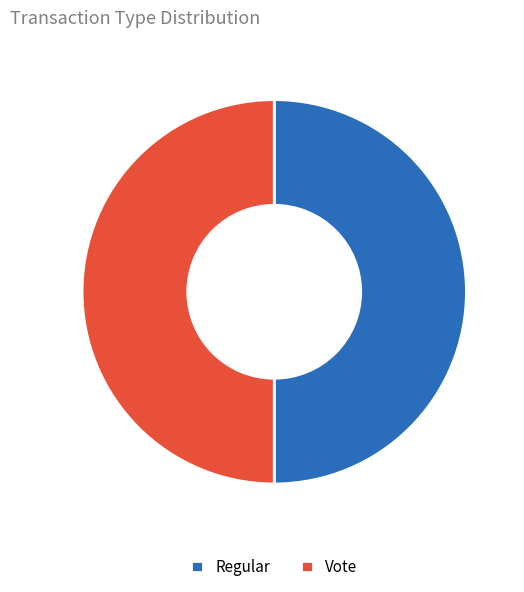

The Vote slice represents 50% of the pie. True or false?

True